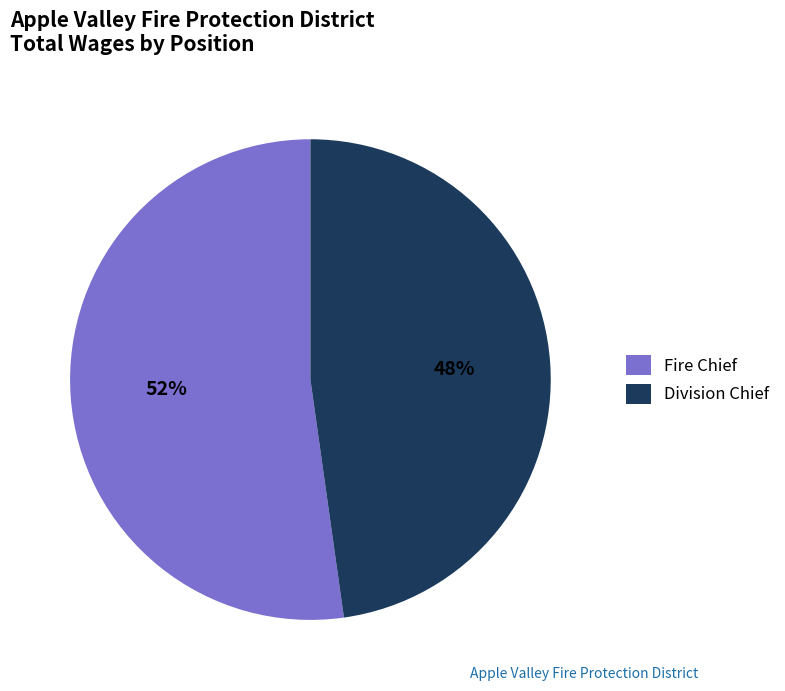

Which slice is the largest?

Fire Chief